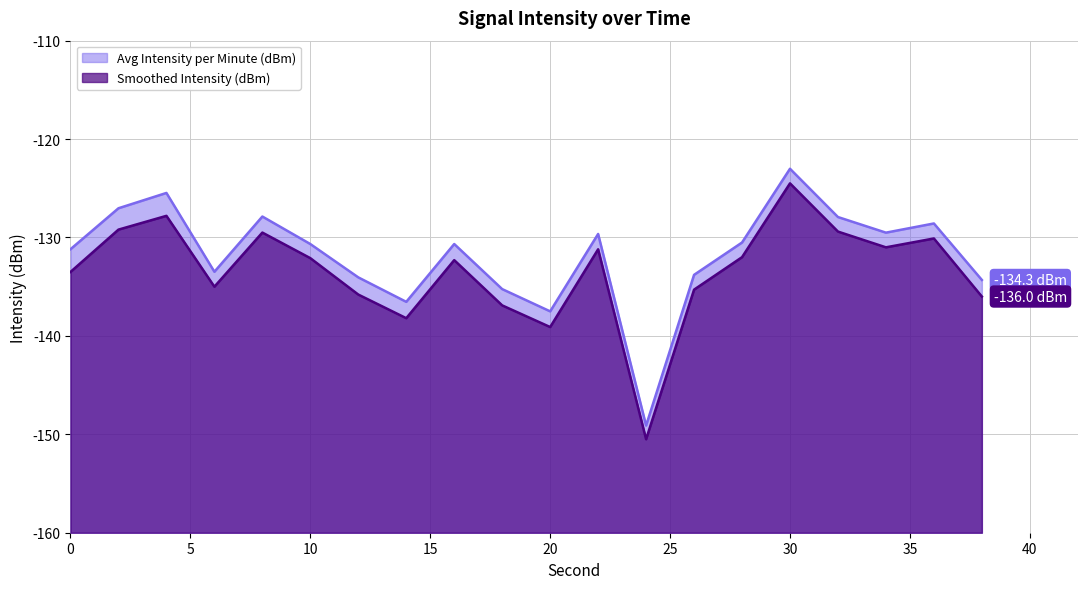

What is the value of the Avg Intensity per Minute (dBm) point at the 18th from the left?

-129.5